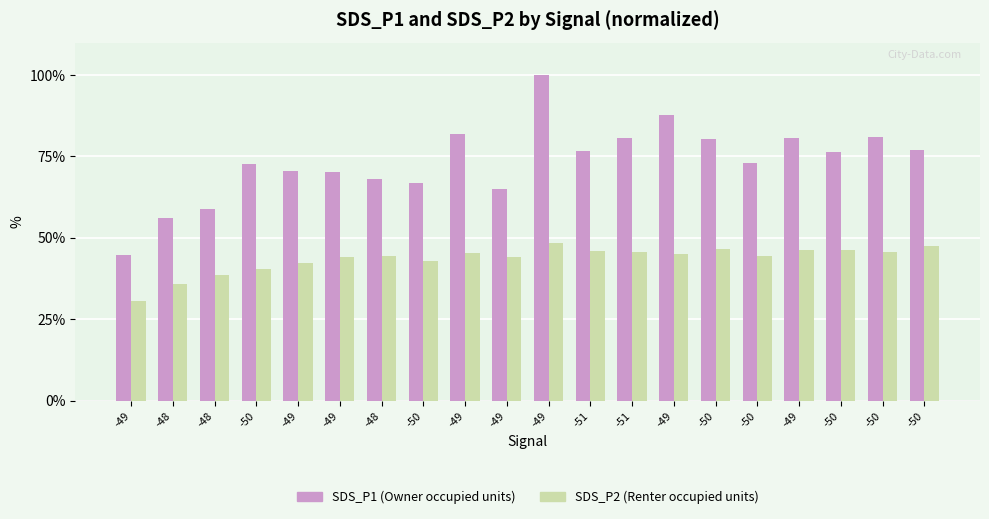

Count the number of categories in the chart.

20